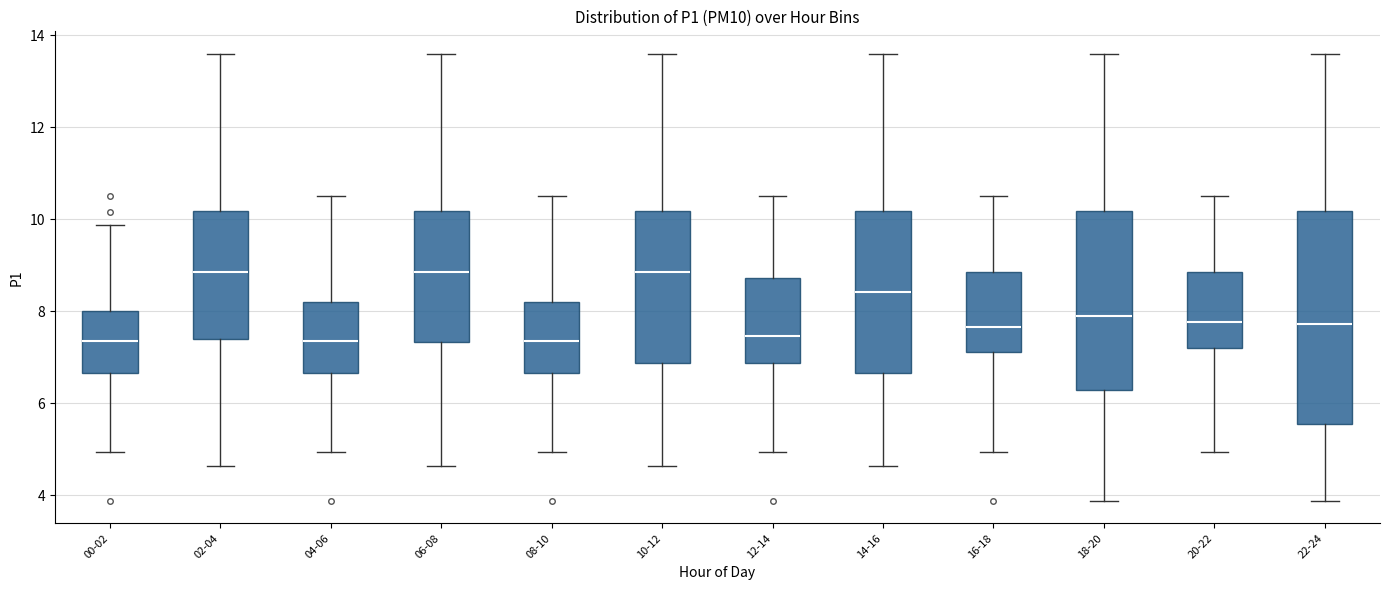

Which box is the tallest, from its lower edge to its upper edge?

22-24